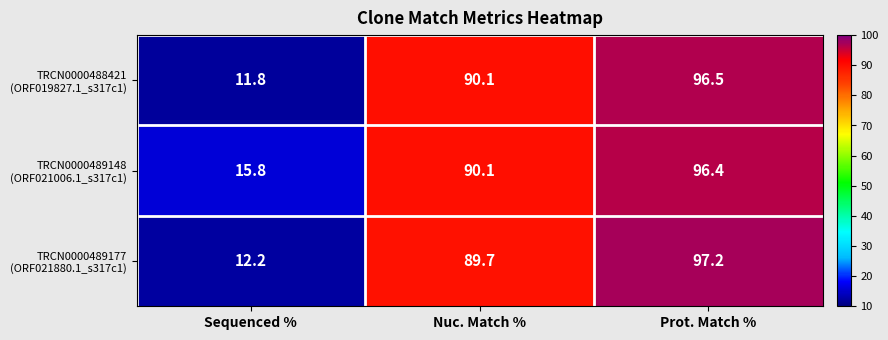

At which category does the chart reach its peak across all series?

Prot. Match %